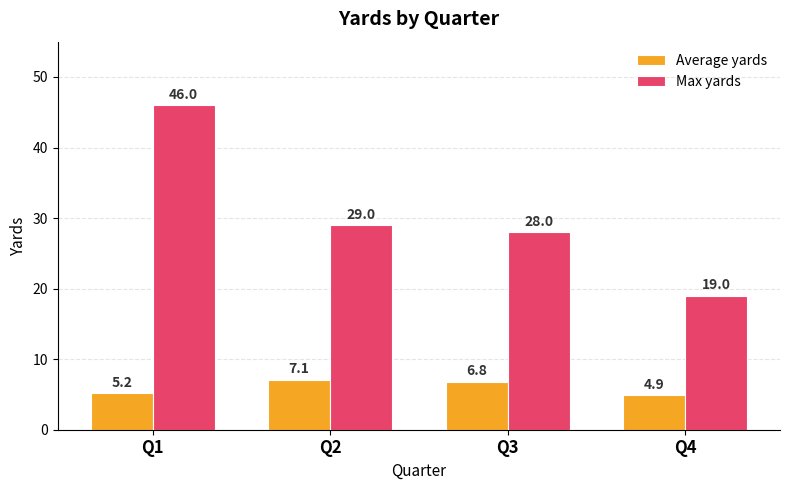

Rank the series by their maximum value, from highest to lowest.

Max yards, Average yards